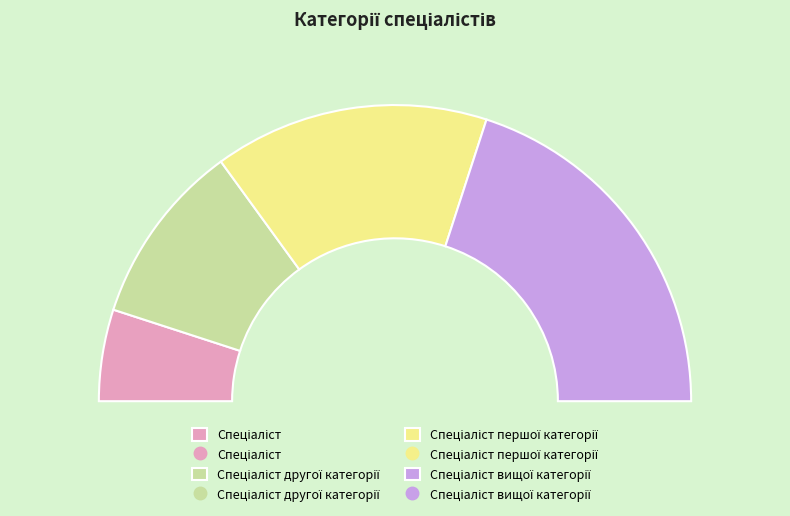

How many slices are in this pie chart?

4